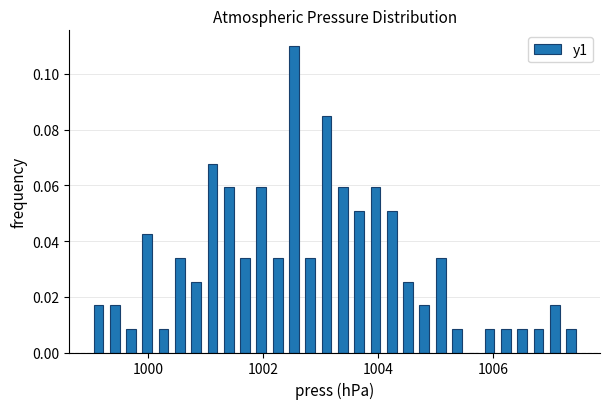

Read against the x-axis, roughly where is the centre of the tallest bar?

1002.6